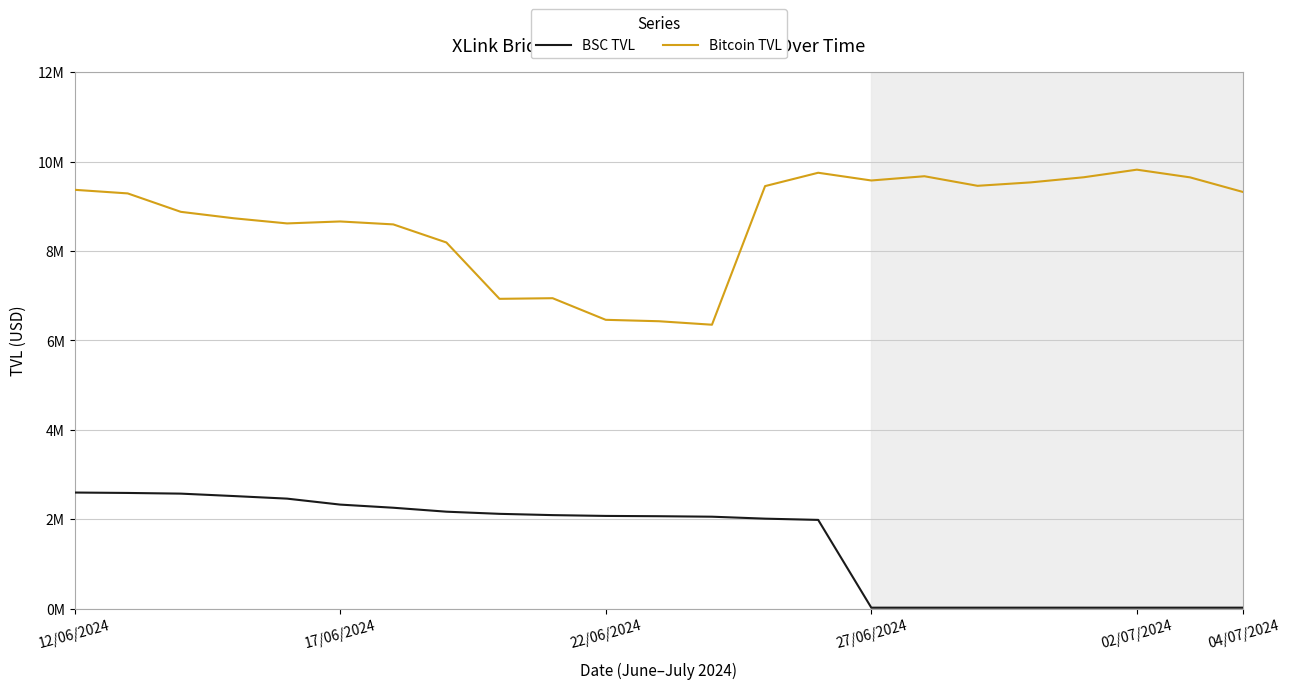

True or false: Bitcoin TVL and BSC TVL intersect in this chart.

False